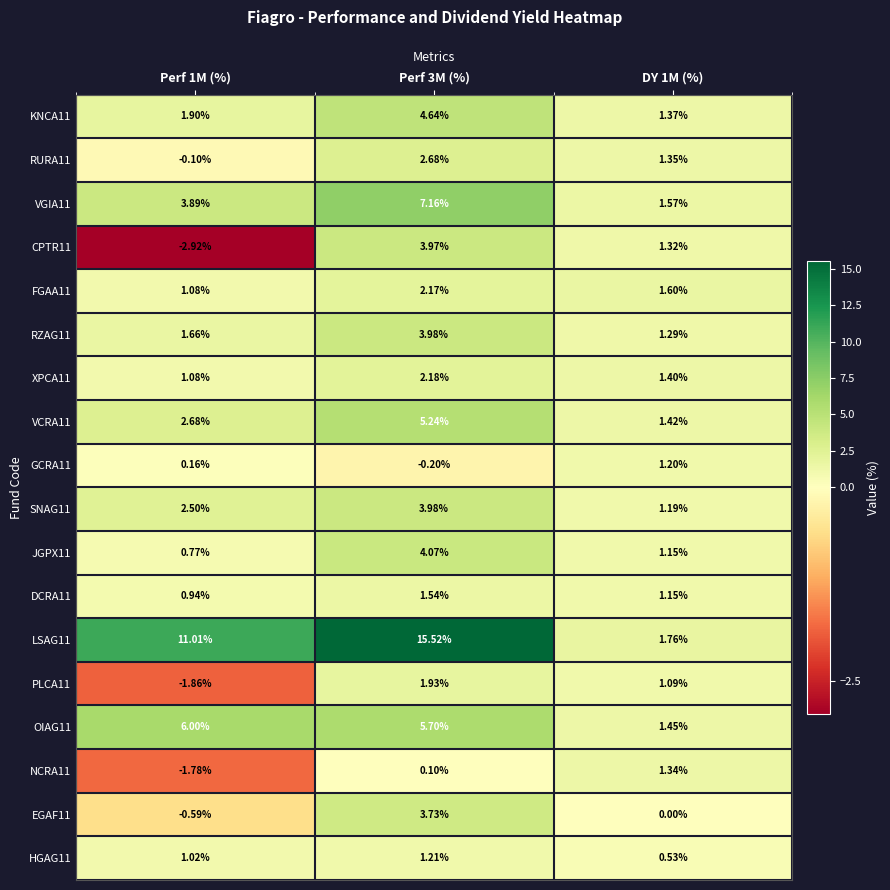

Is the value of LSAG11 at DY 1M (%) greater than the value of GCRA11 at DY 1M (%)?

Yes